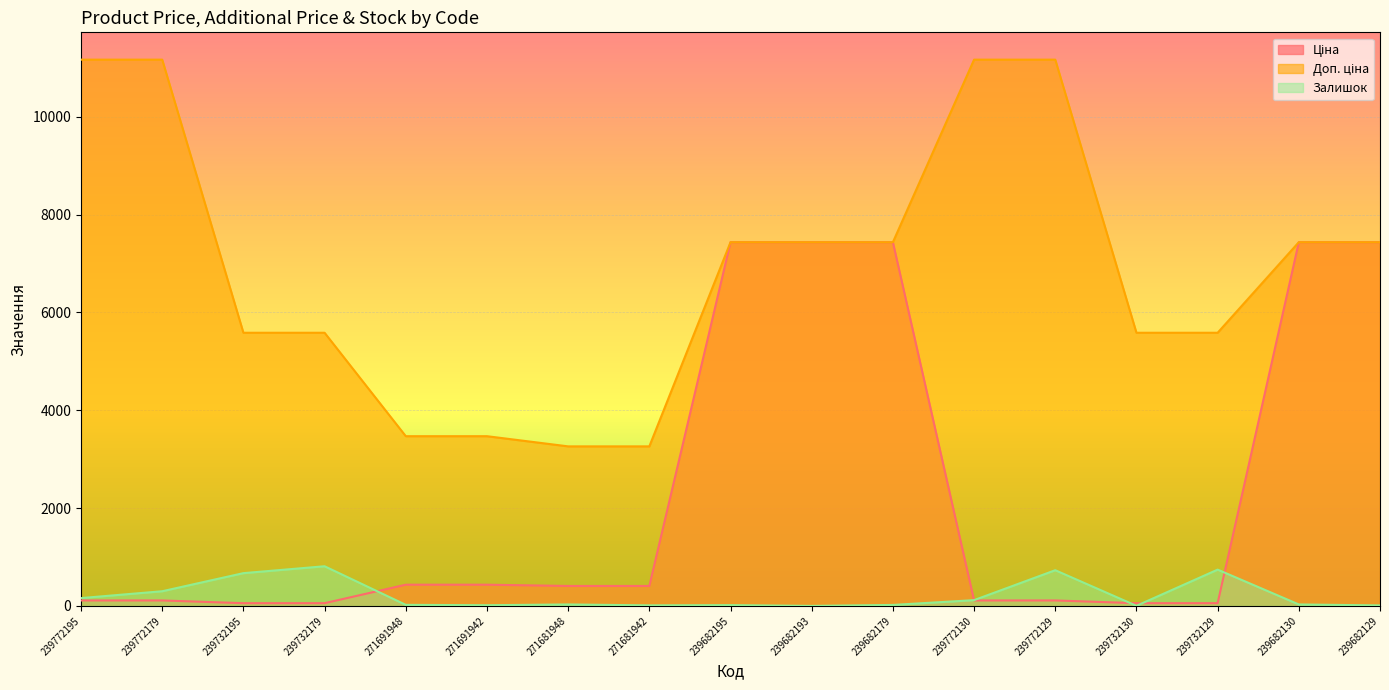

Reading left to right, list all the values displayed in this chart.

Ціна: 239772195=111.7	239772179=111.7	239732195=55.9	239732179=55.9	271691948=433.8	271691942=433.8	271681948=407.8	271681942=407.8	239682195=7436.2	239682193=7436.2	239682179=7436.2	239772130=111.7	239772129=111.7	239732130=55.9	239732129=55.9	239682130=7436.2	239682129=7436.2
Доп. ціна: 239772195=11169.0	239772179=11169.0	239732195=5585.0	239732179=5585.0	271691948=3470.1	271691942=3470.1	271681948=3262.1	271681942=3262.1	239682195=7436.2	239682193=7436.2	239682179=7436.2	239772130=11169.0	239772129=11169.0	239732130=5585.0	239732129=5585.0	239682130=7436.2	239682129=7436.2
Залишок: 239772195=160.0	239772179=300.0	239732195=670.0	239732179=811.0	271691948=22.0	271691942=14.0	271681948=30.0	271681942=11.0	239682195=16.0	239682193=0.0	239682179=20.0	239772130=118.0	239772129=730.0	239732130=2.0	239732129=742.0	239682130=30.0	239682129=10.0